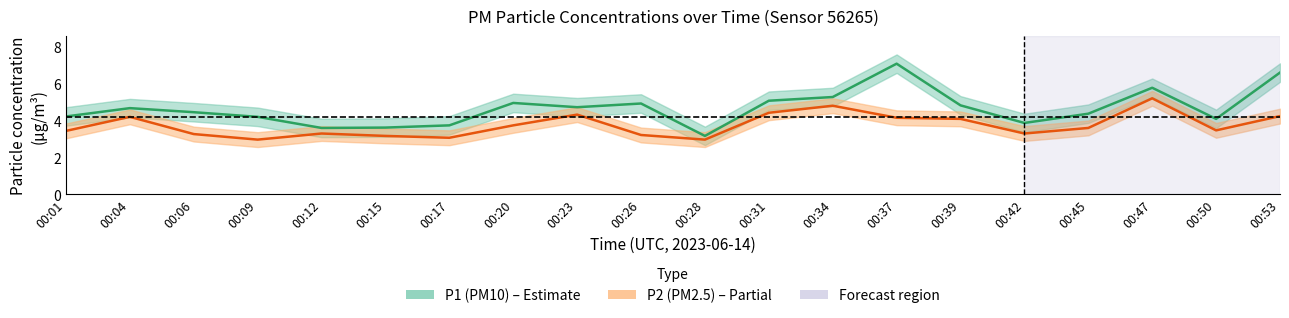

What is the sum of the P1 values at 00:17 and 00:45?

8.1